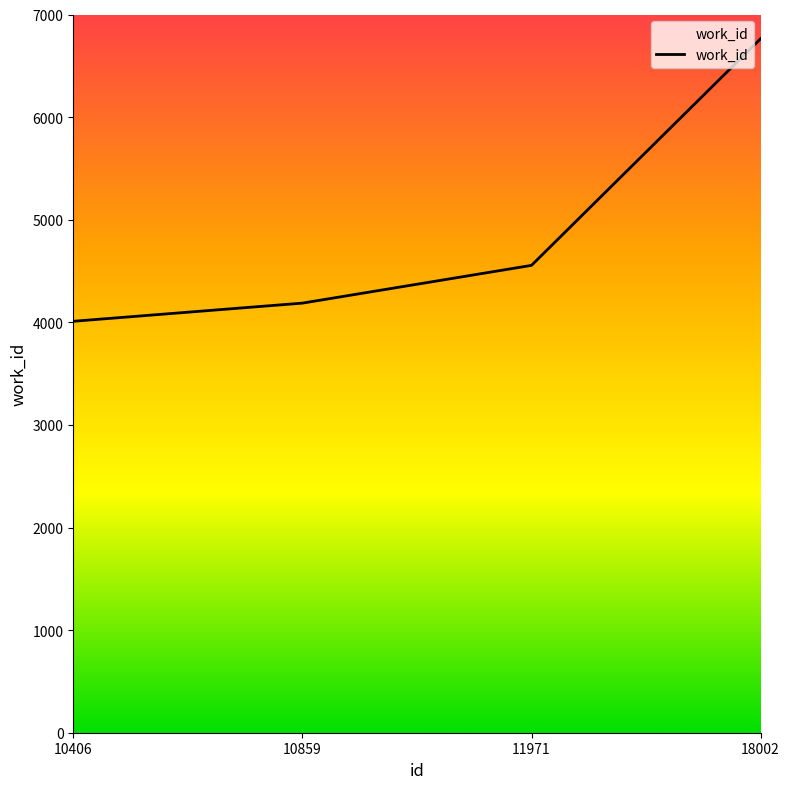

How many categories are shown in the chart?

4